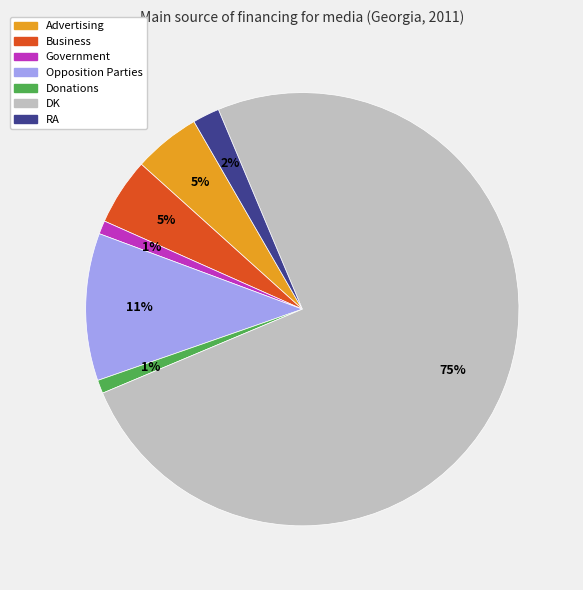

To the nearest percent, what is the difference between the largest and smallest slice percentages?

74%